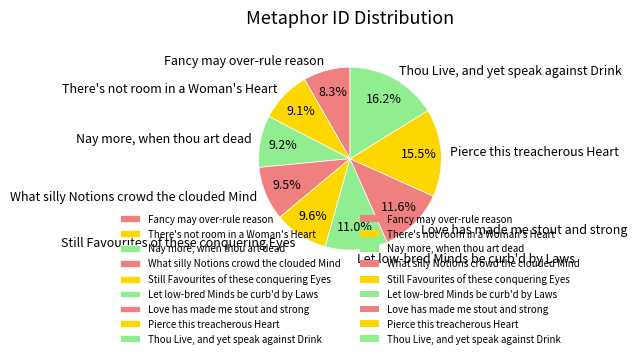

To the nearest percent, what percentage of the pie is Fancy may over-rule reason?

8%